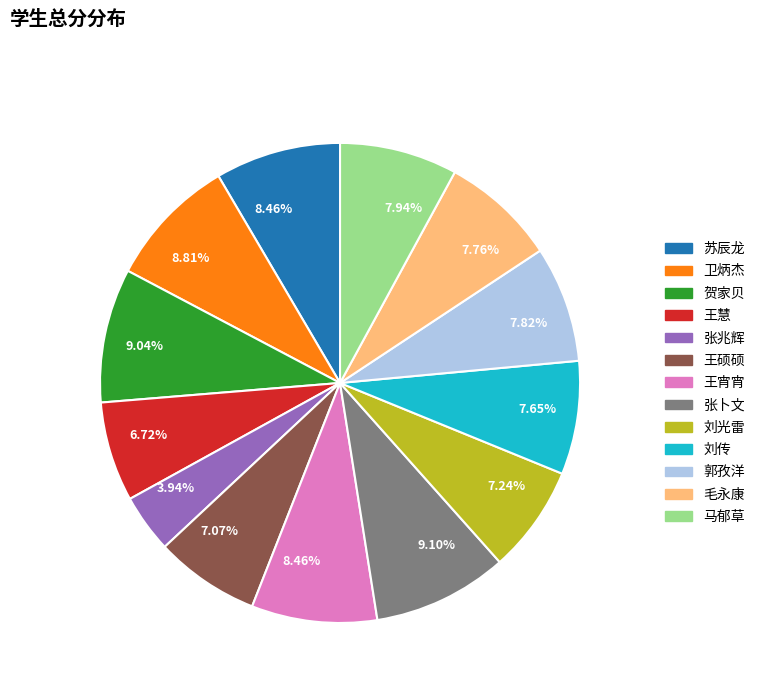

Is there any slice that represents more than half of the pie?

No